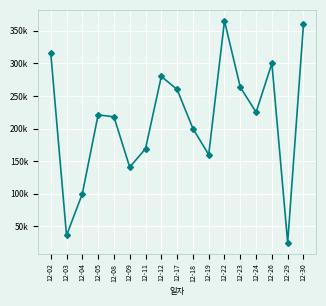

Approximately how many times larger is the value at 12-23 compared to 12-02?

0.8